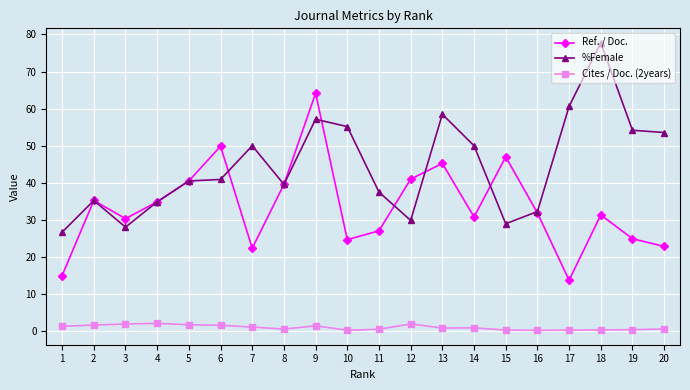

Which category has the highest value in the %Female series?

18